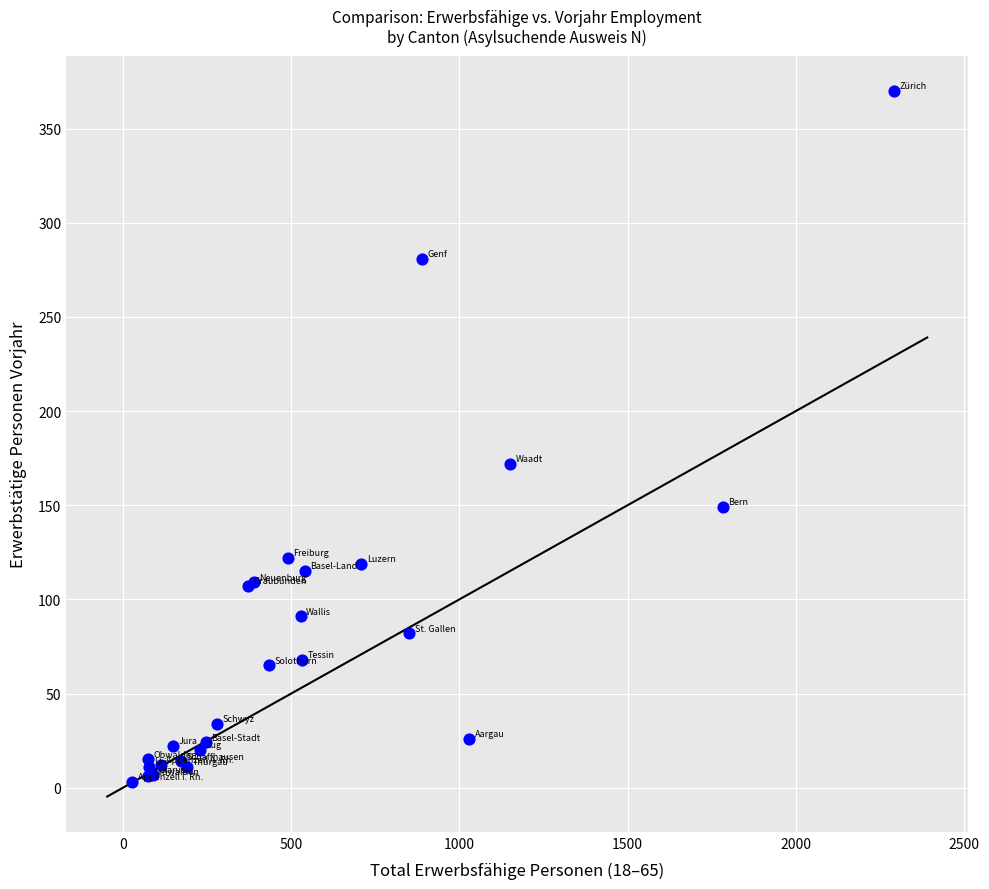

What Y value in the scatter plot is closest to 186?

172